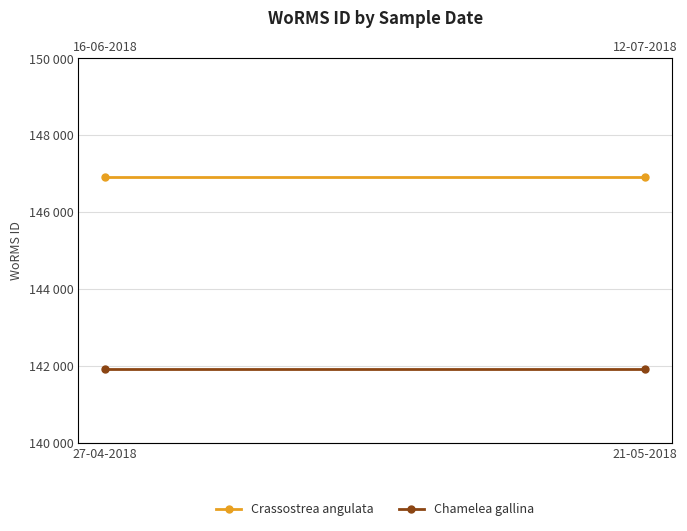

What position from the left is 27-04-2018?

1